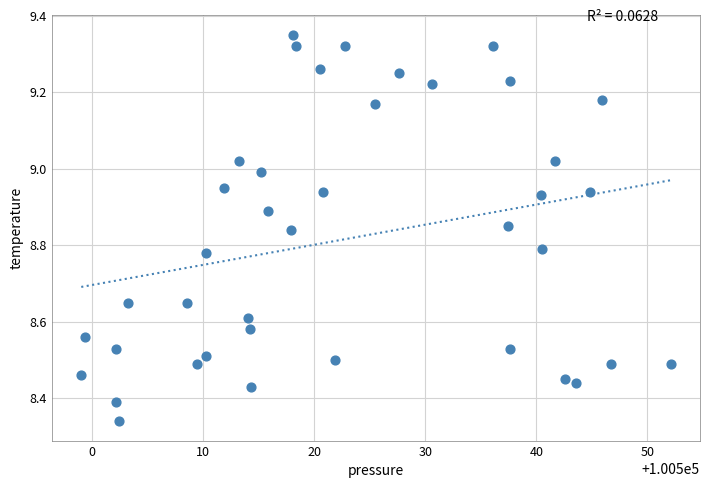

What is the range of X values (max minus min)?

53.1